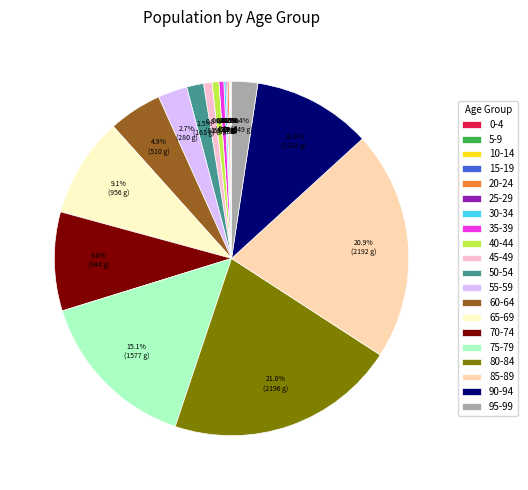

Is it true that 90-94 is 11% of the pie?

True